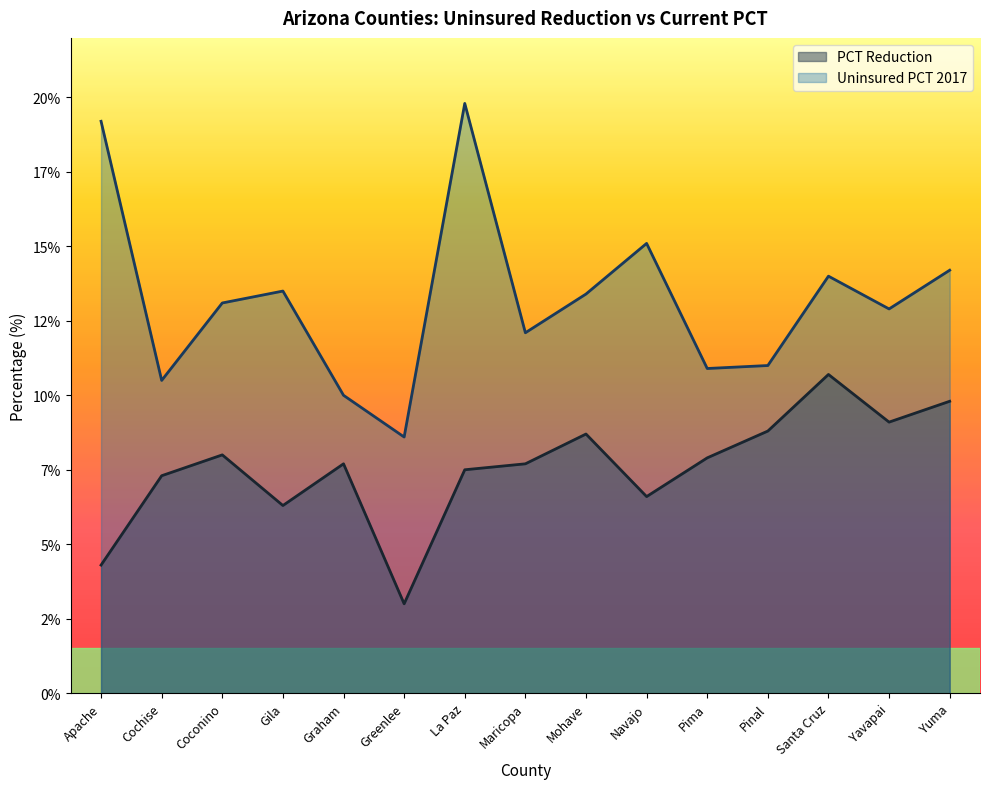

What is the difference between the maximum and second lowest values in the Uninsured PCT 2017 series?

9.8